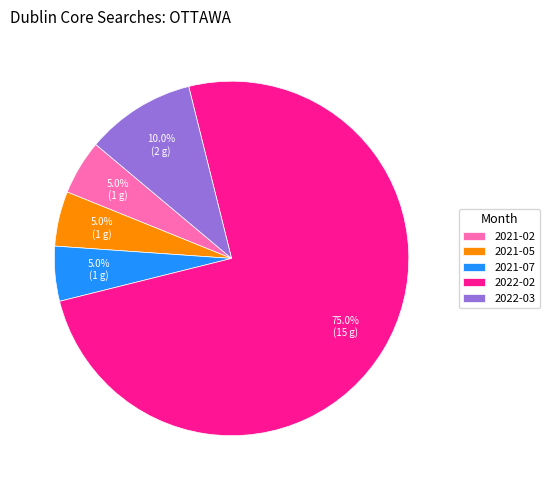

True or false: 2022-02 accounts for 75% of the total.

True